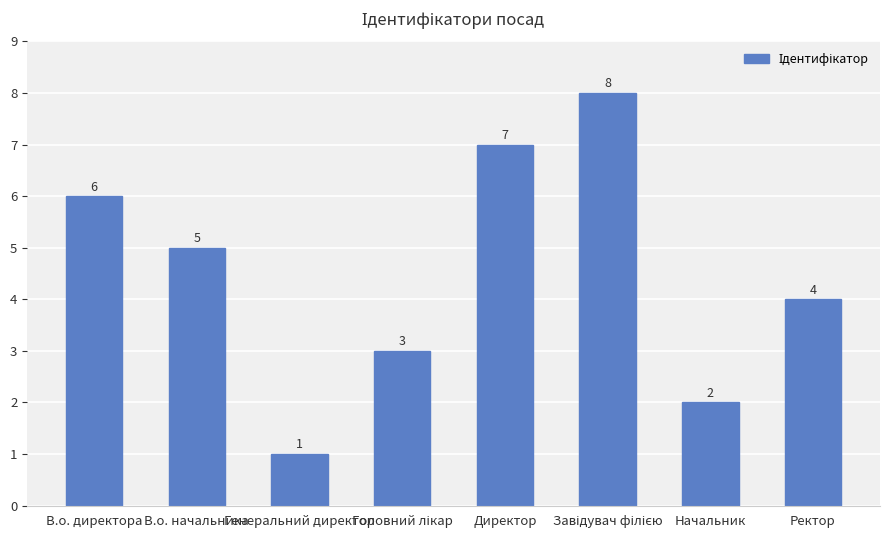

At which label is the value closest to 4?

Ректор